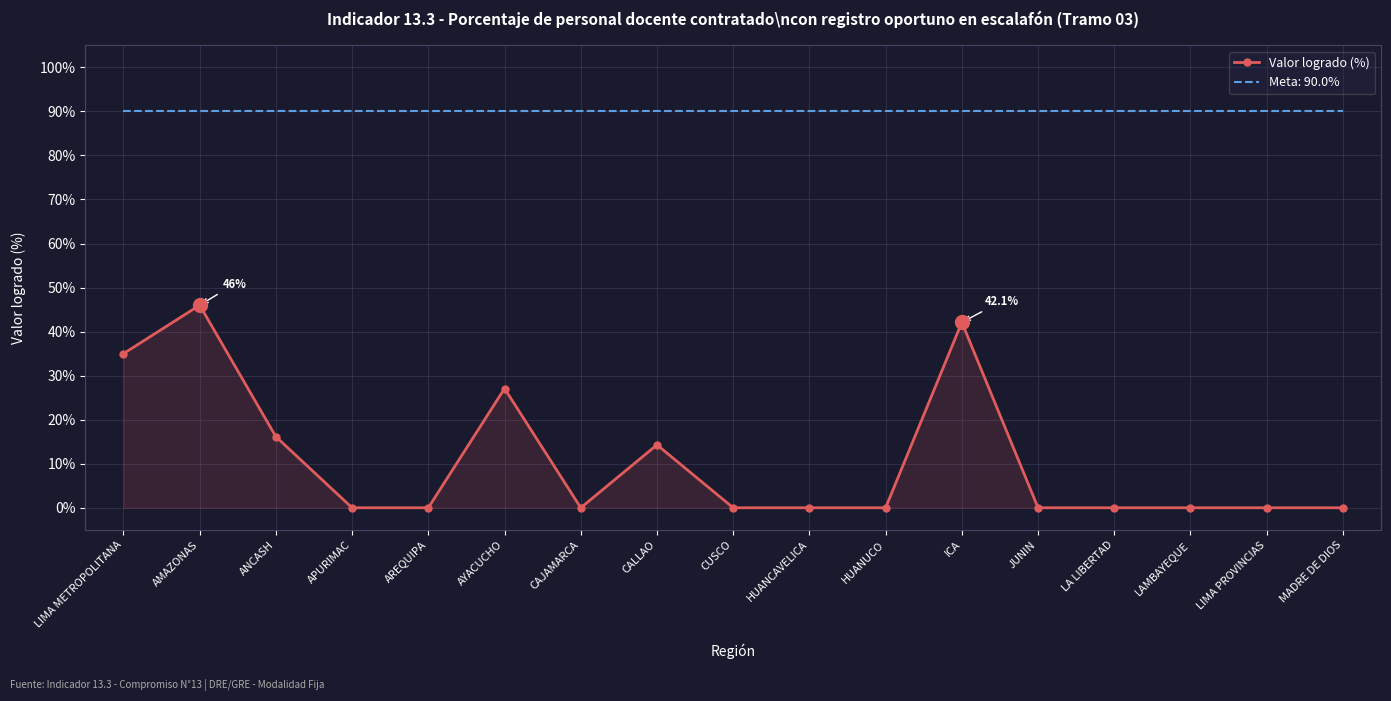

At which label is Valor logrado (%) closest to 23?

AYACUCHO